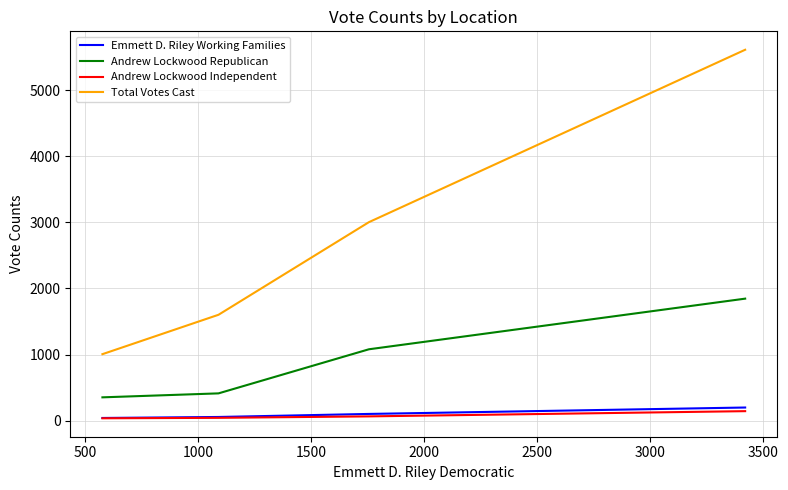

Count the number of categories in the chart.

4